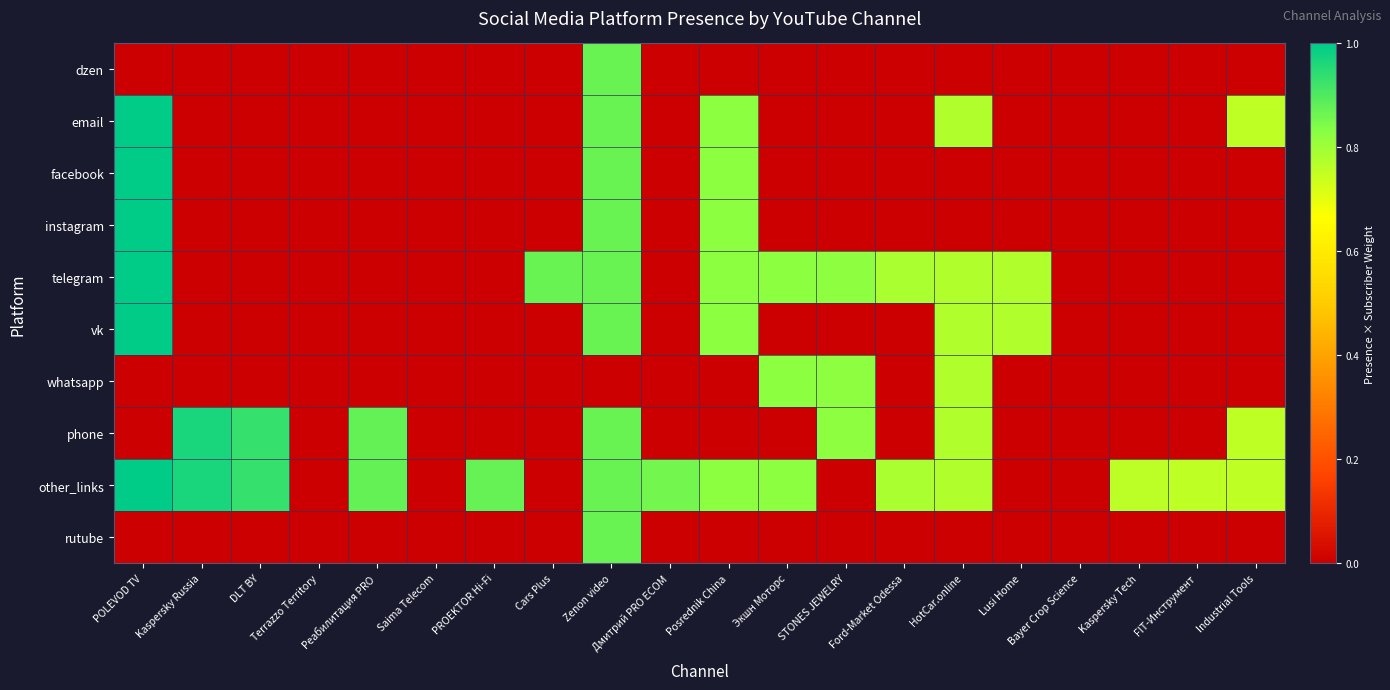

How many categories are shown in the chart?

20